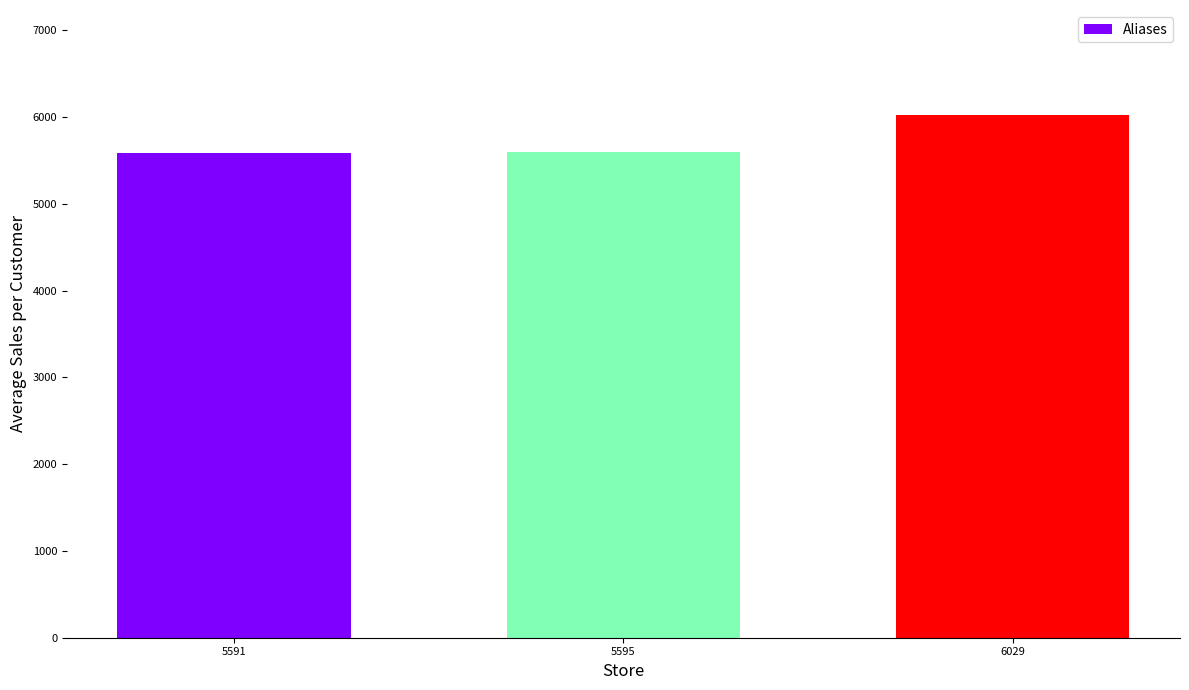

At which label is the value closest to 5810?

5595